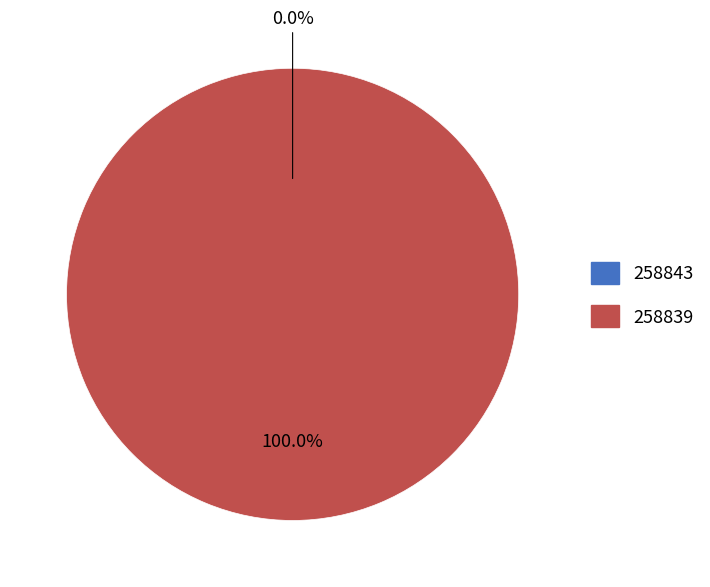

To the nearest percent, what is the difference between the largest and smallest slice percentages?

100%